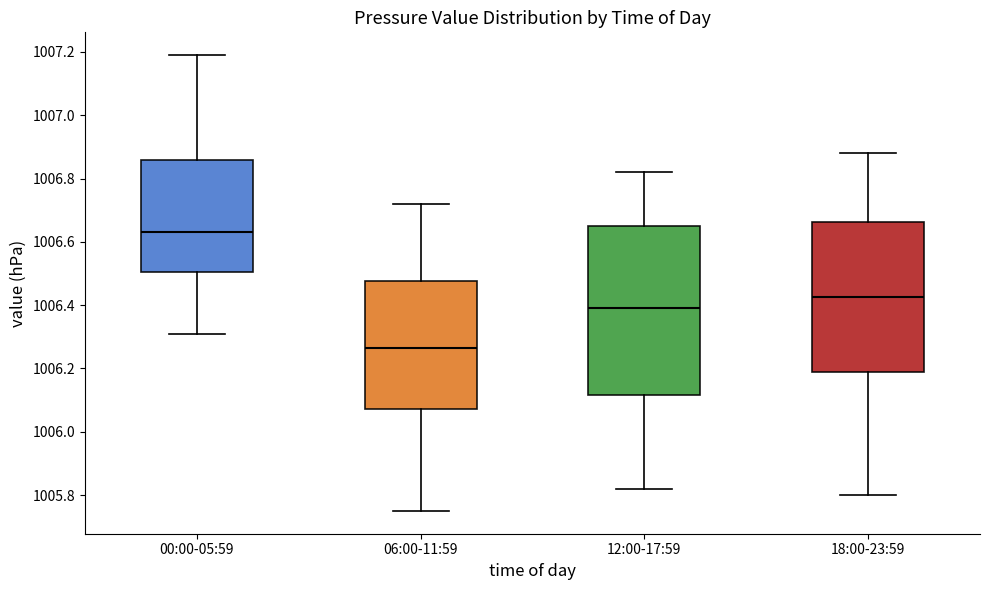

Reading left to right, transcribe this box plot: for each box, give where its median line is, the range the box spans, and where its two whiskers end, as read against the y-axis. The values are not printed on the chart, so give them approximately, as read against the axis.

00:00-05:59: median 1006.64, box 1006.50 to 1006.86, whiskers 1006.32 to 1007.20
06:00-11:59: median 1006.26, box 1006.08 to 1006.48, whiskers 1005.76 to 1006.72
12:00-17:59: median 1006.40, box 1006.12 to 1006.66, whiskers 1005.82 to 1006.82
18:00-23:59: median 1006.42, box 1006.18 to 1006.66, whiskers 1005.80 to 1006.88